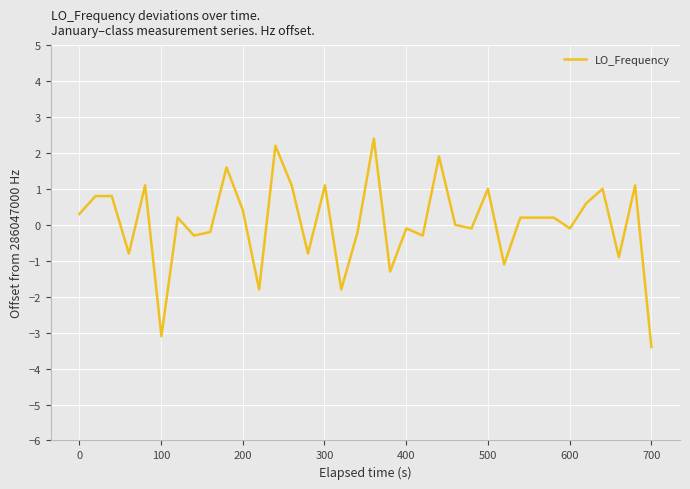

What is the greatest value displayed?

2.4